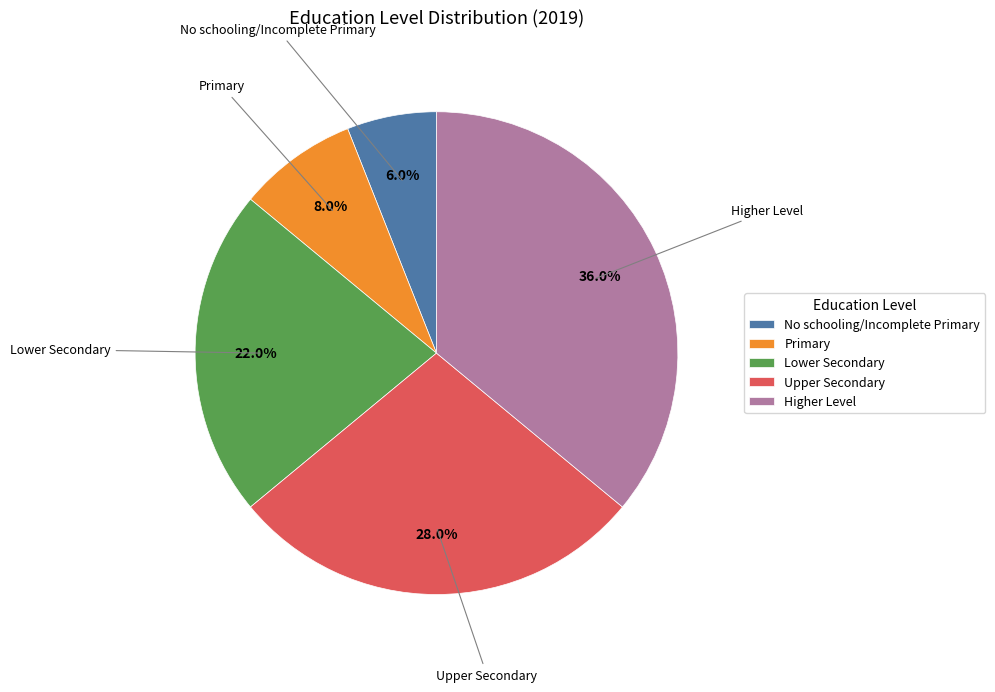

Approximately how many times larger is the value at Upper Secondary compared to Lower Secondary?

1.3